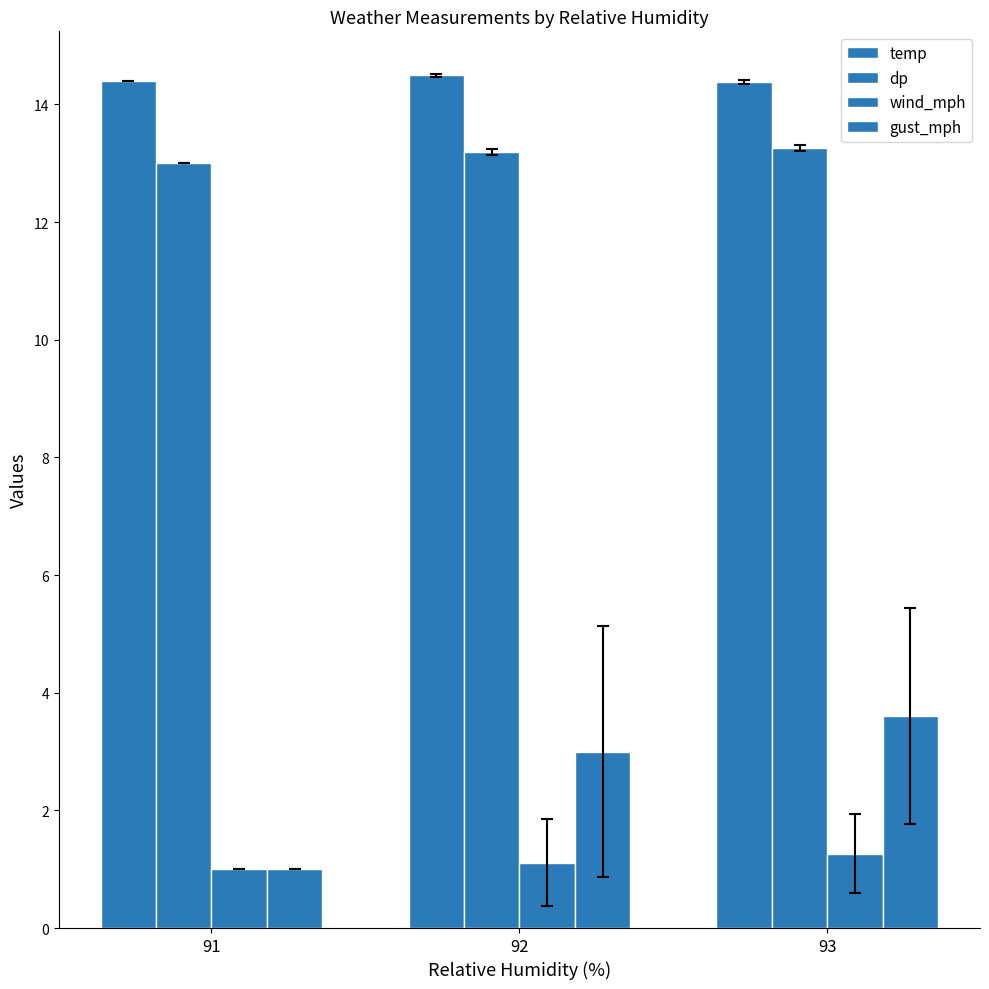

Rank the series at 93 from highest to lowest value.

temp, dp, gust_mph, wind_mph